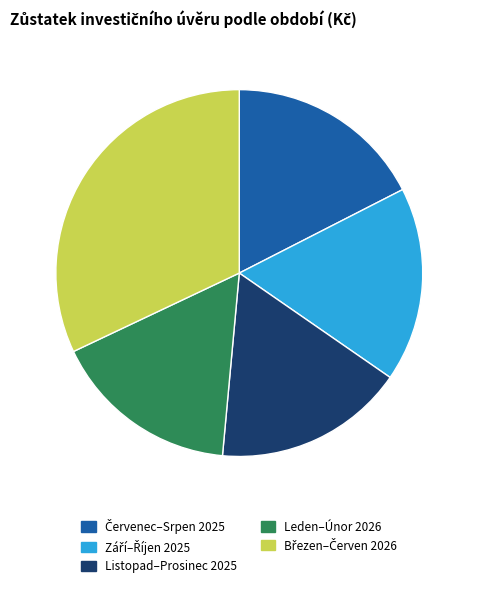

Count the number of slices in the pie.

5